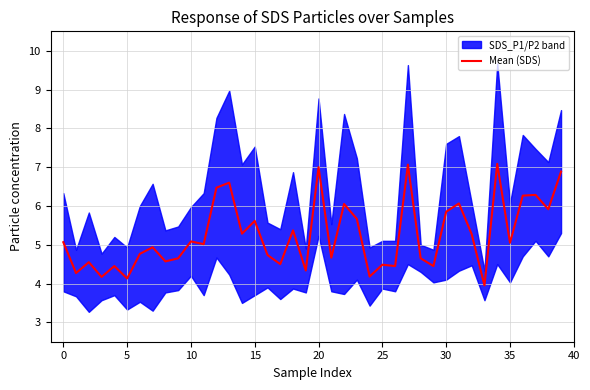

What is the average value?

5.2